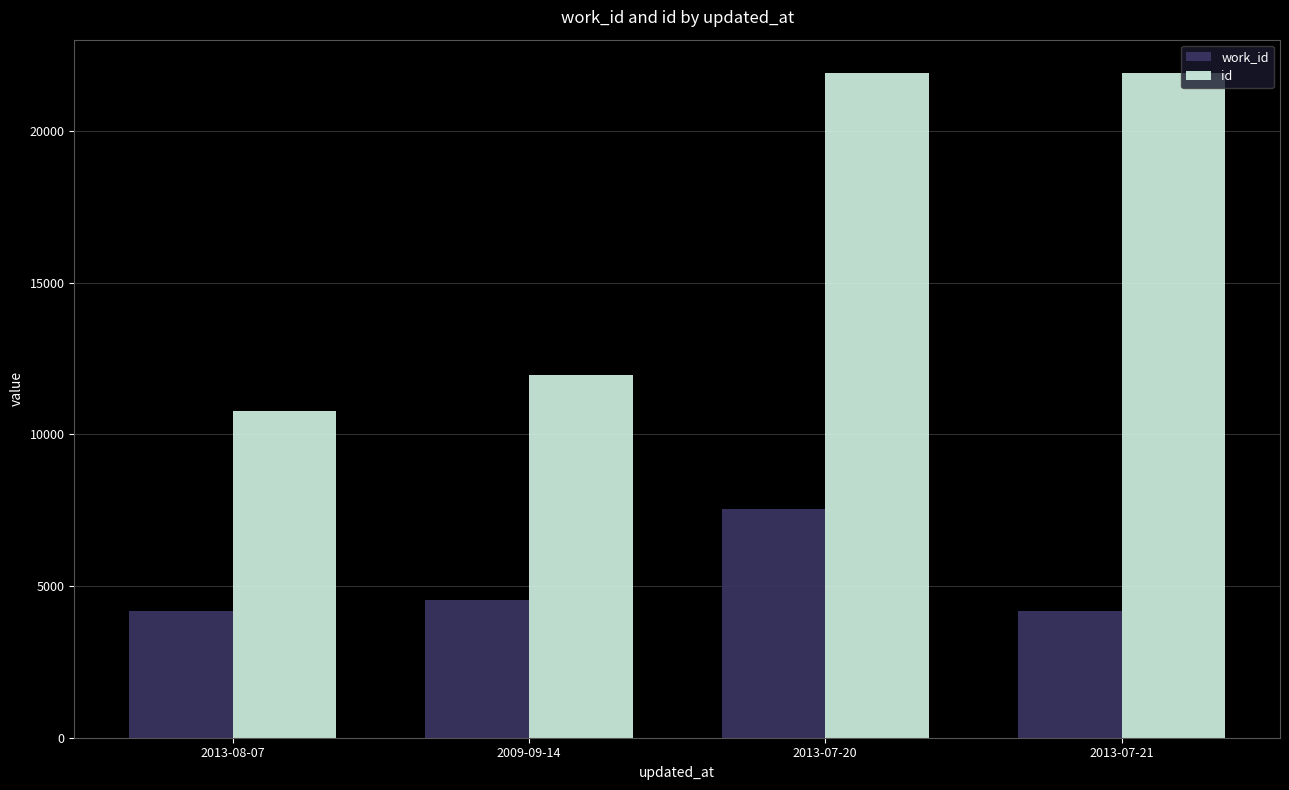

What is the average value of the id series?

16641